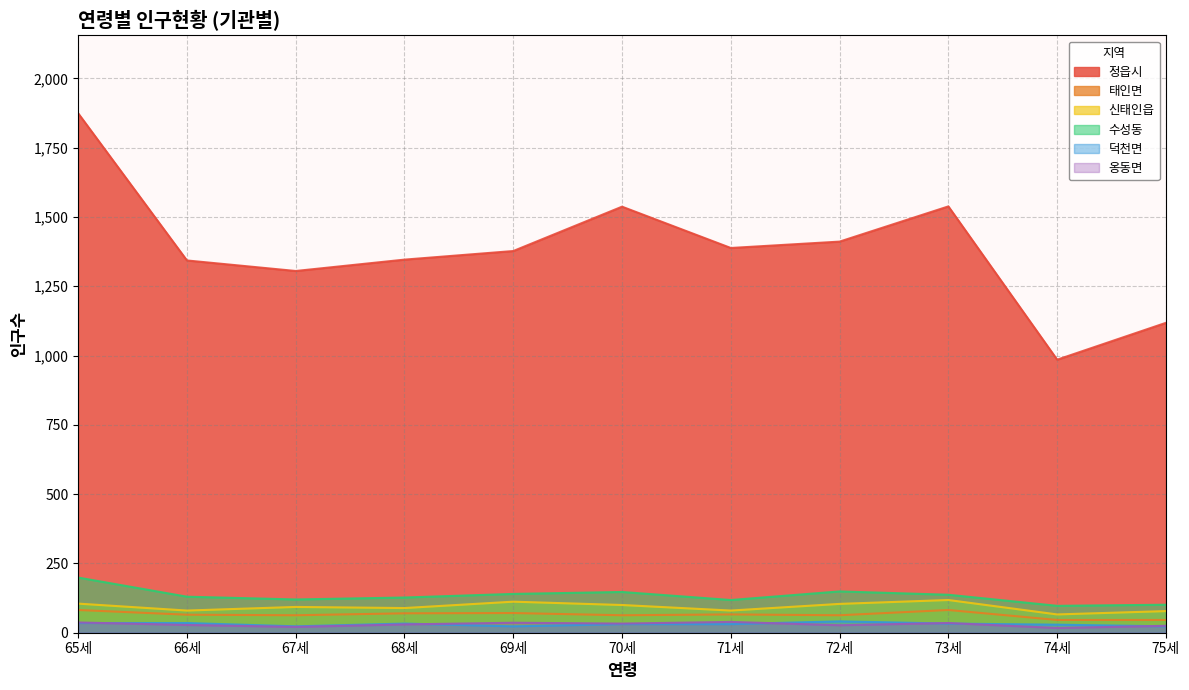

What is the approximate value of 덕천면 at 68세, to the nearest 10?

30